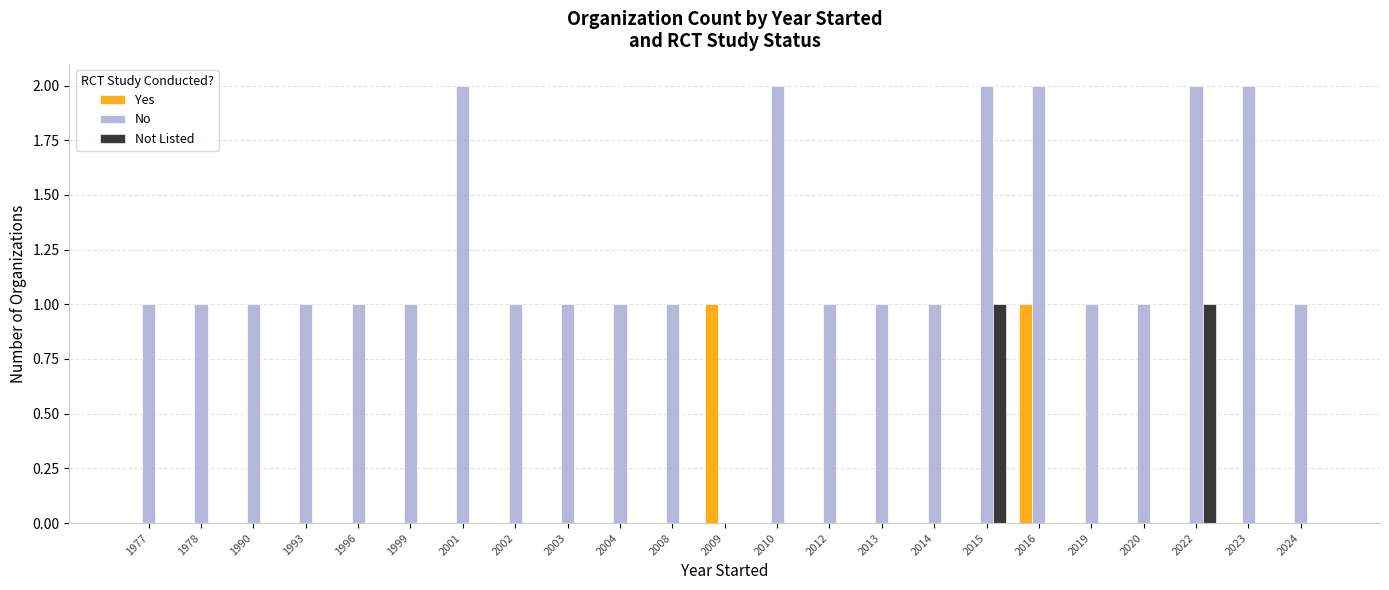

Which series has the largest total across all categories?

No